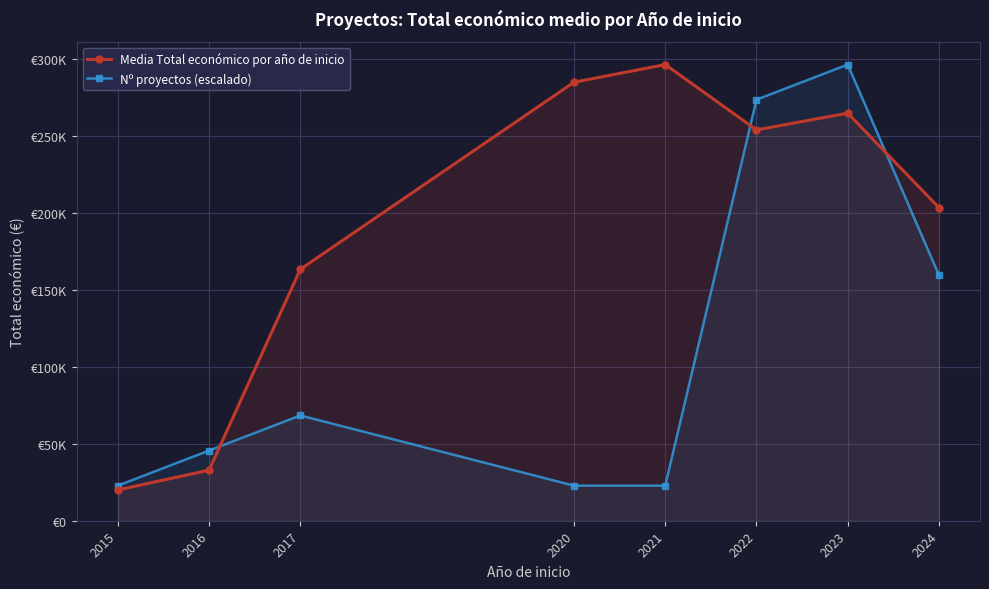

Which series ends up on top after the final intersection of Media Total económico por año de inicio and Nº proyectos (escalado)?

Media Total económico por año de inicio